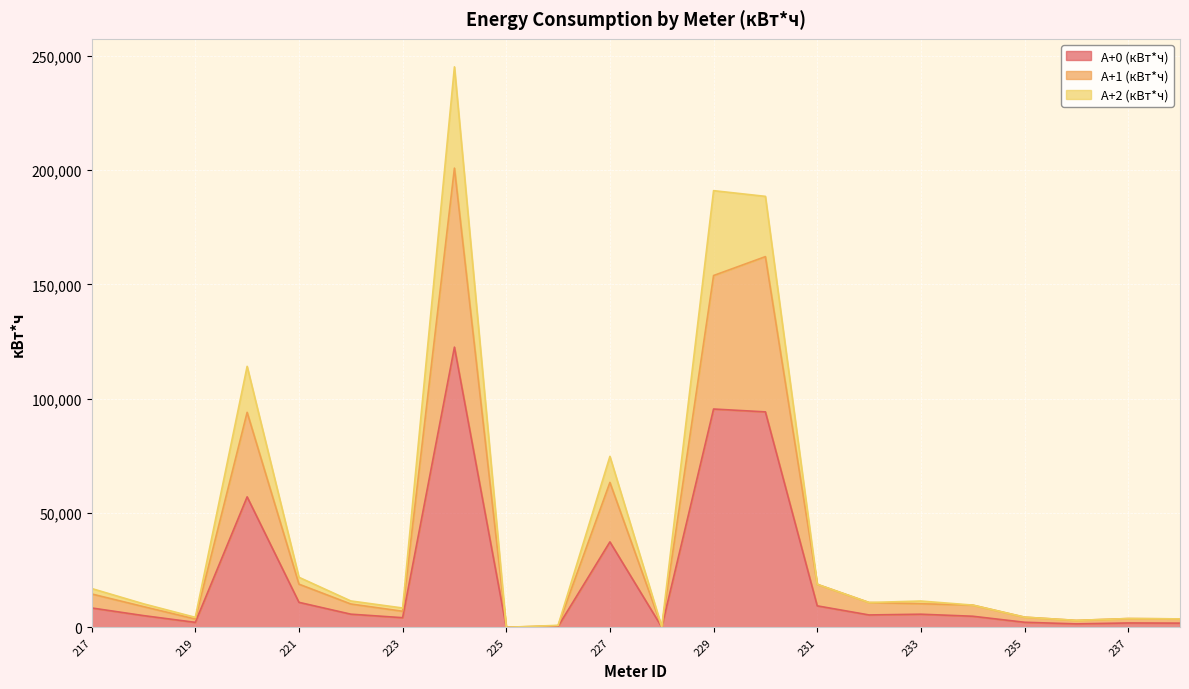

Which series changed the most between 229 and 237?

A+2 (кВт*ч)